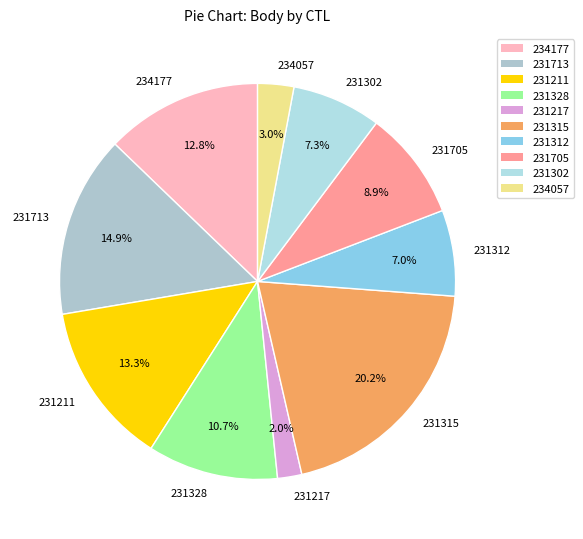

To the nearest percent, what is the combined percentage of 231713 and 231302?

22%